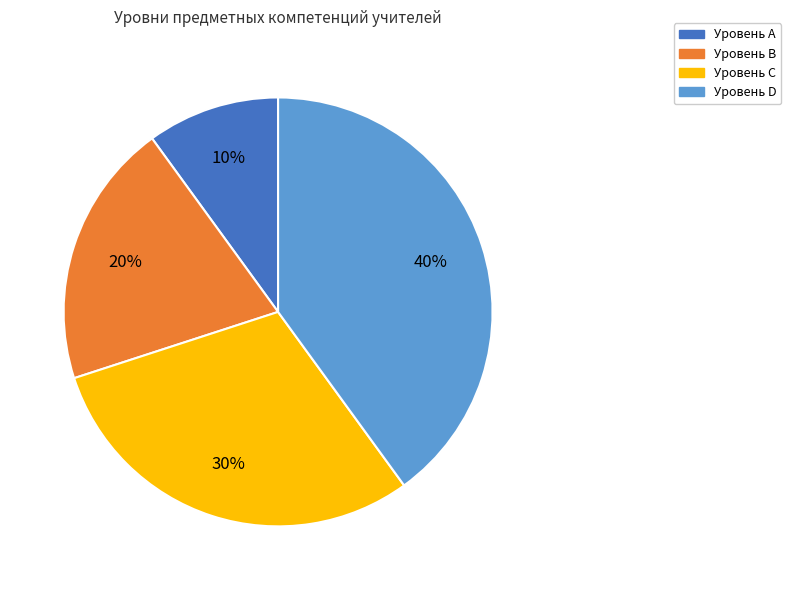

Does any single category account for the majority?

No